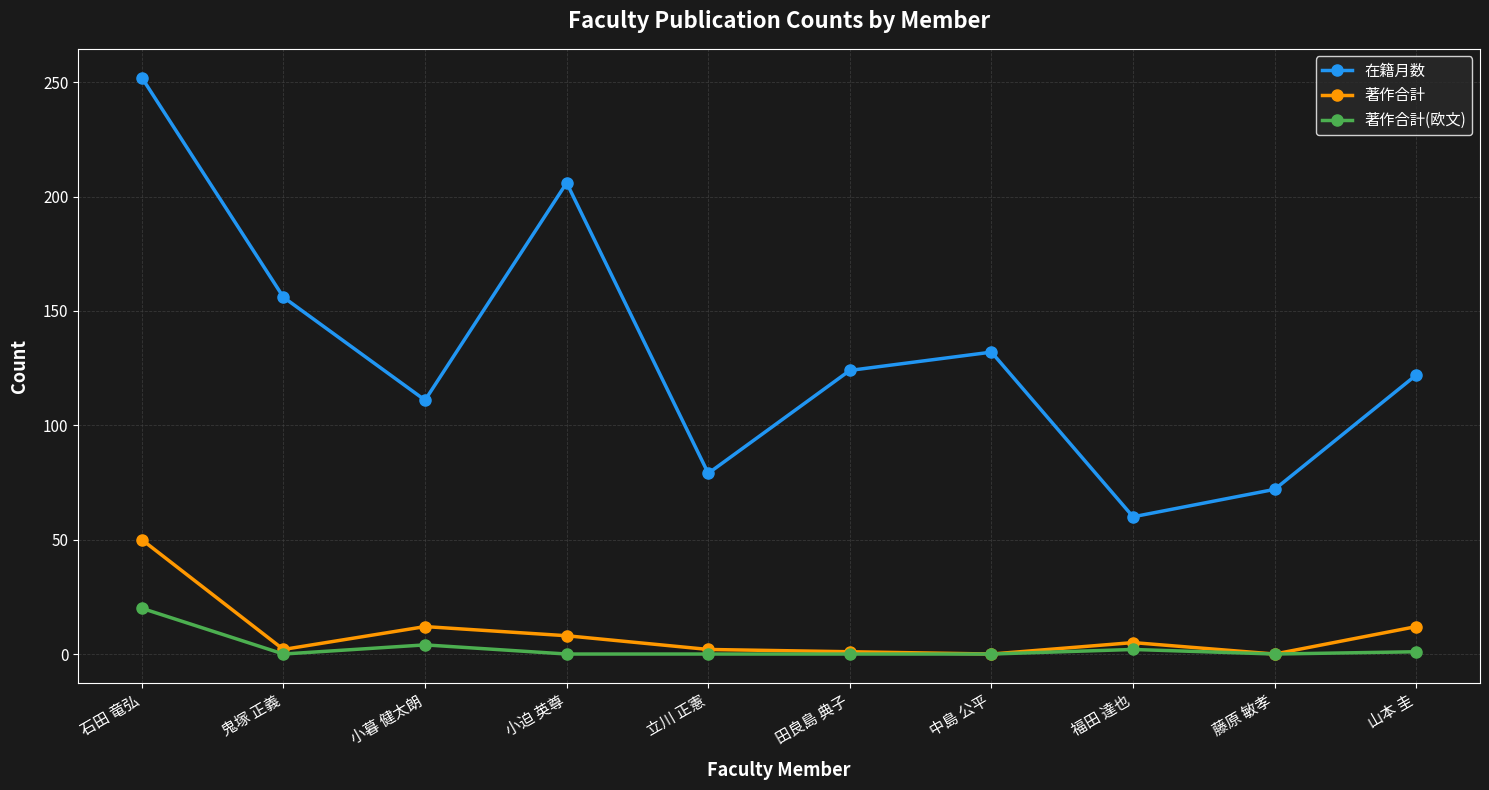

Does the chart have visible grid lines?

Yes